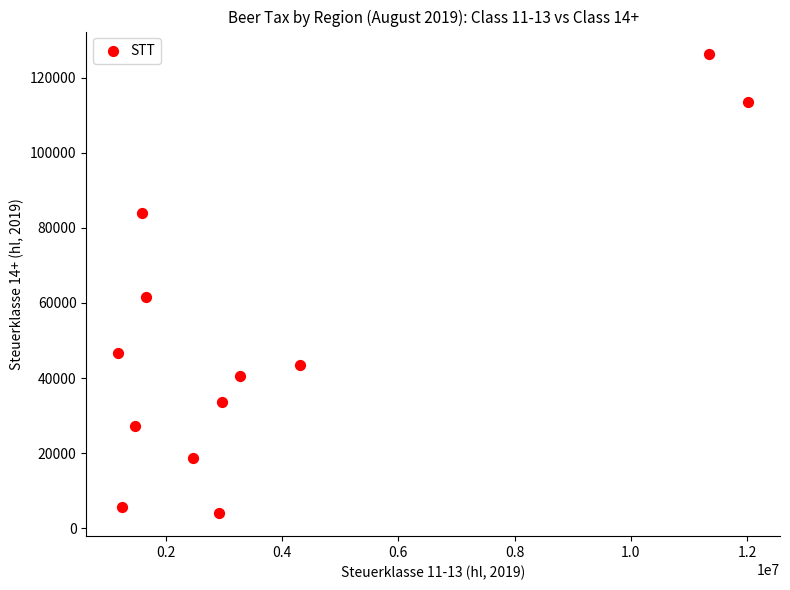

What is the average X value?

3872005.3